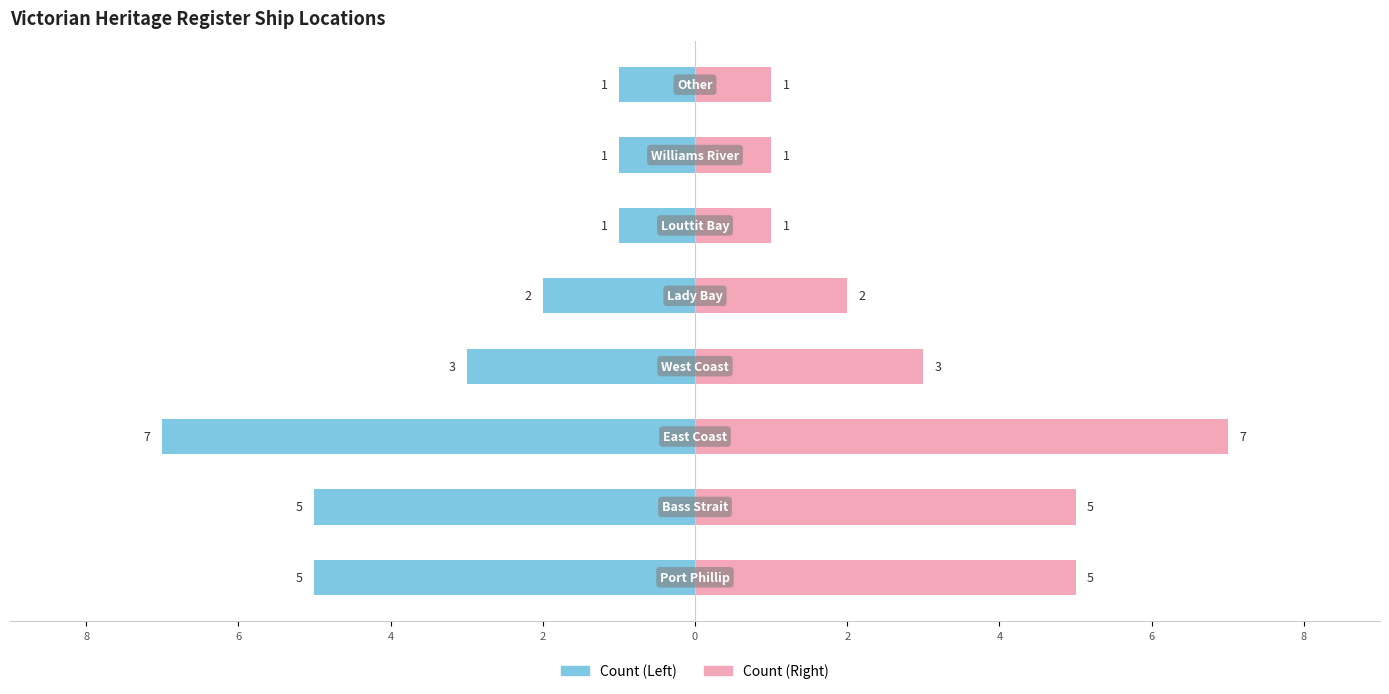

What is the difference between the highest and lowest values at 2?

6